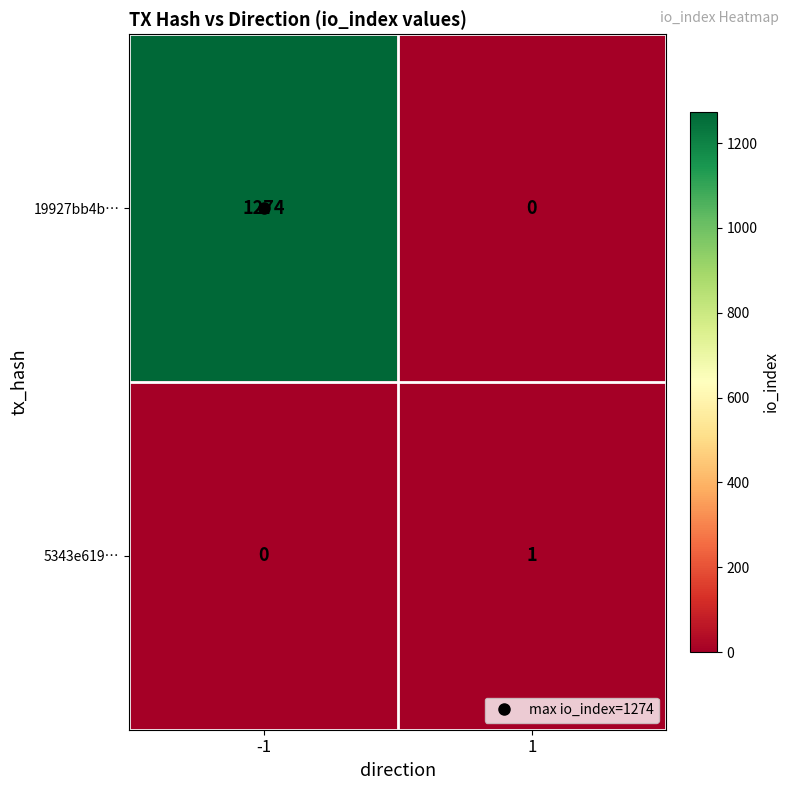

Rank the series by their average value, from highest to lowest.

19927bb4b…, 5343e619…